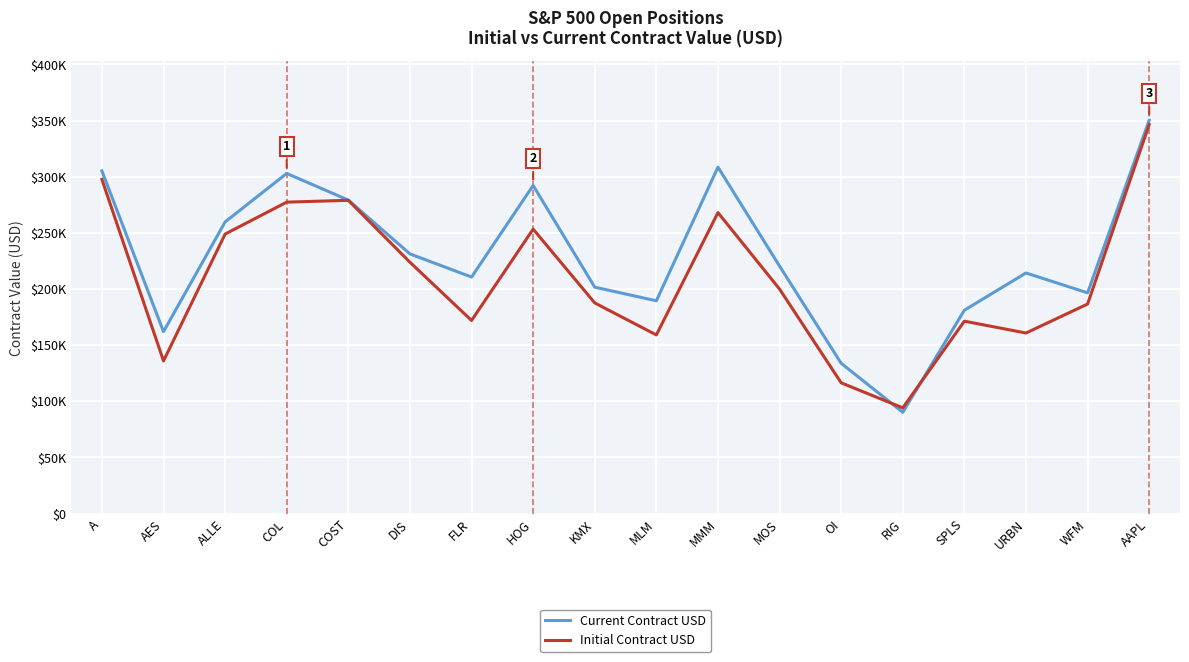

What is the label of the 15th point from the right?

COL